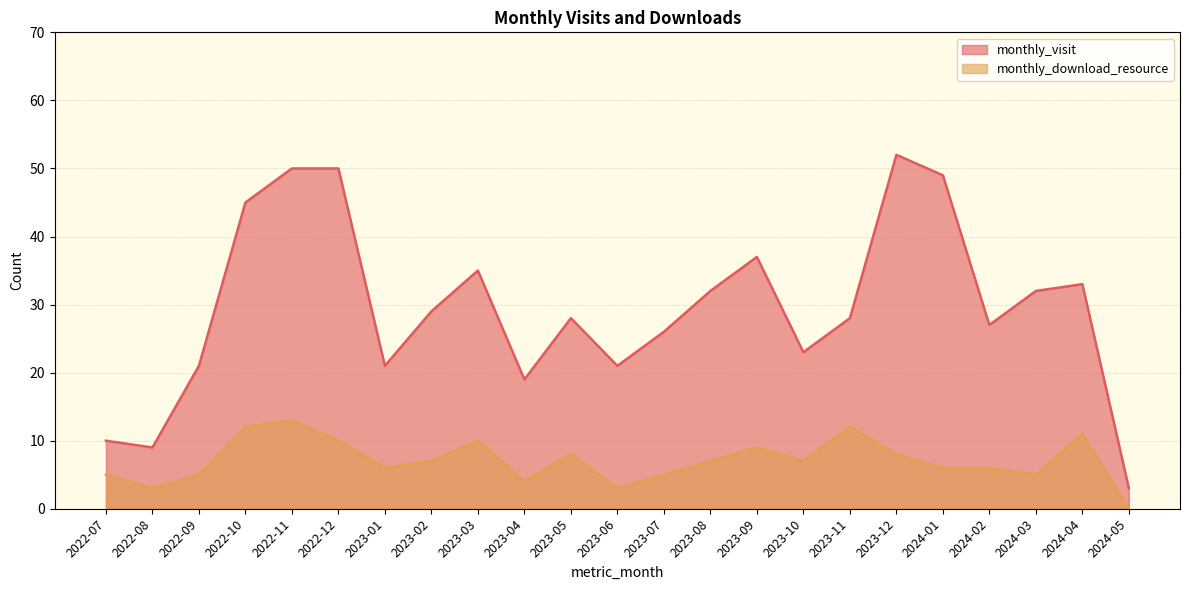

List the series in order of their overall mean, highest first.

monthly_visit, monthly_download_resource